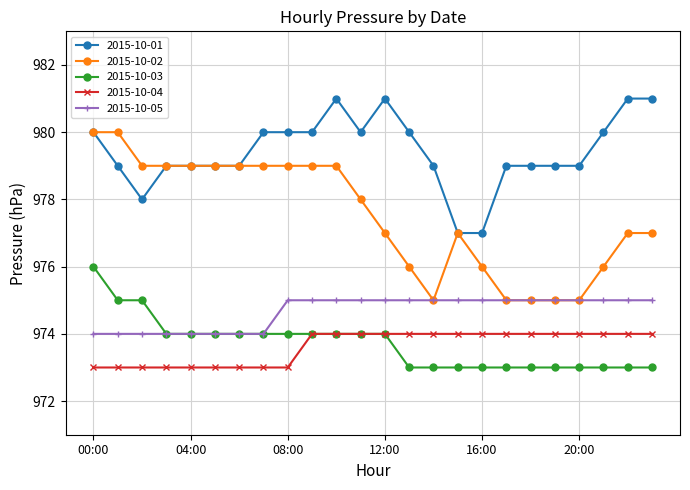

True or false: 2015-10-02 and 2015-10-03 intersect in this chart.

False